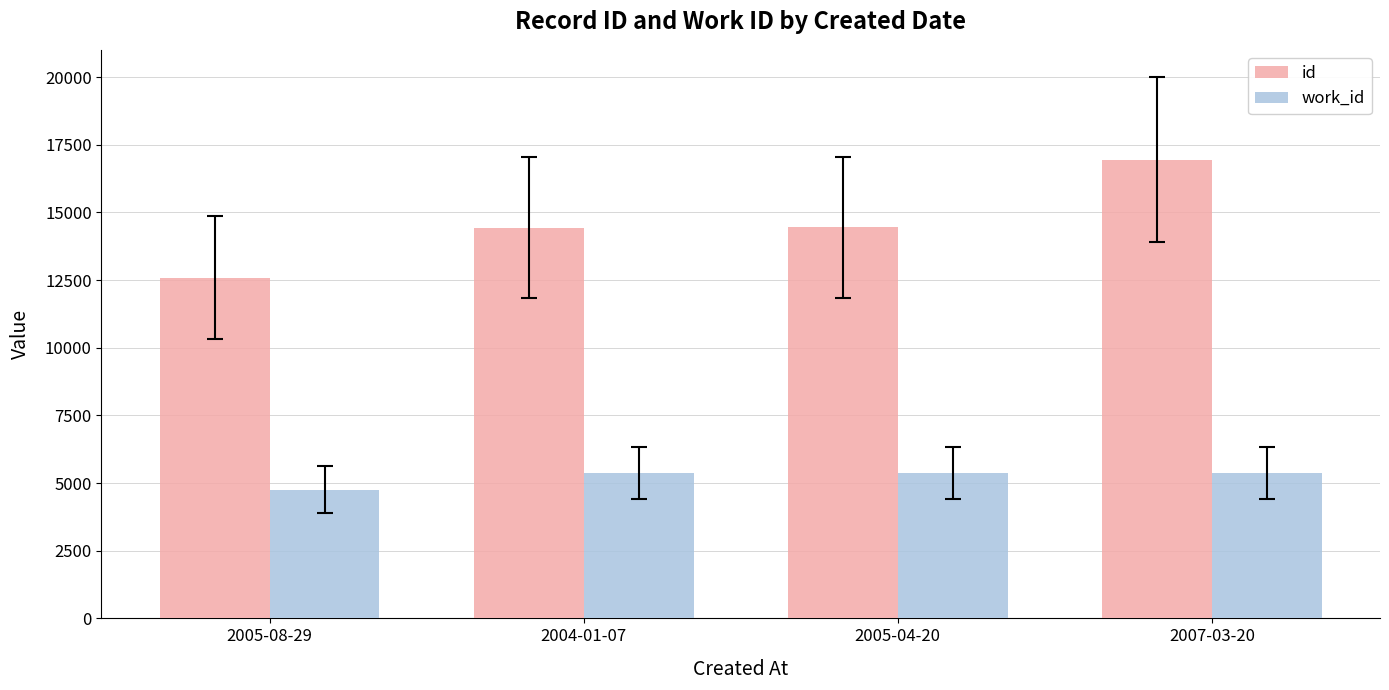

What are all the series names shown in the legend?

id, work_id